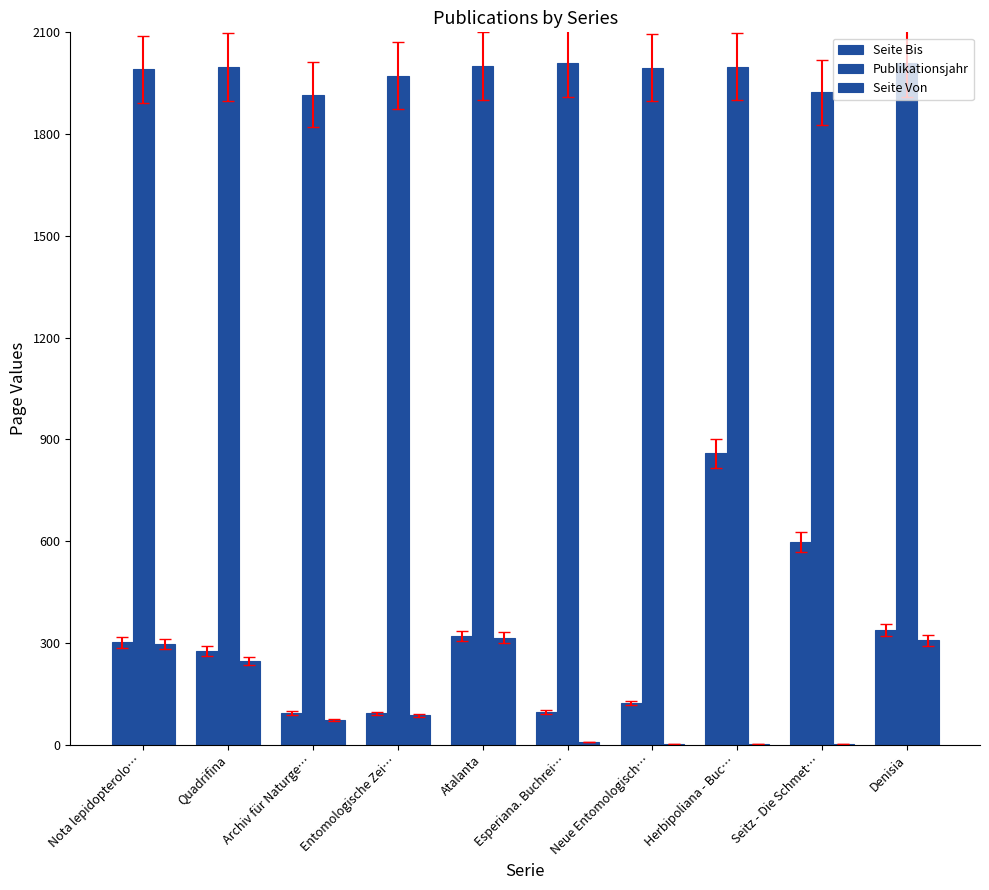

What is the sum of all Seite Von values?

1336